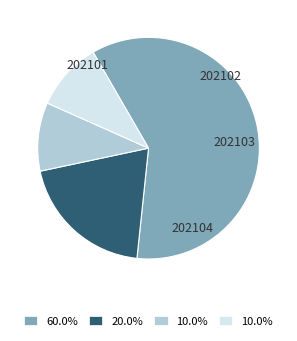

Count the number of slices in the pie.

4